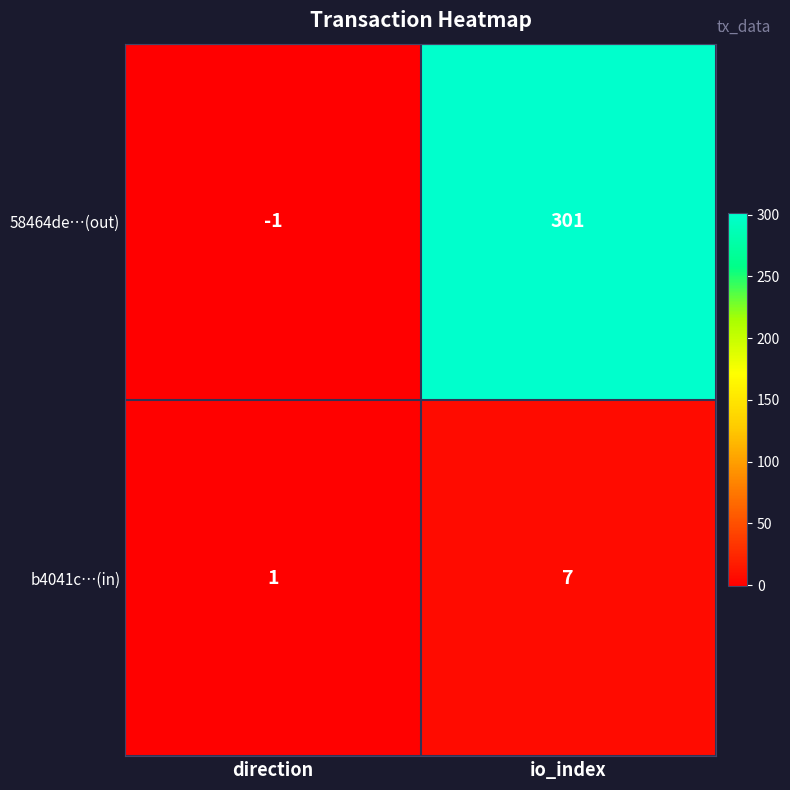

At how many categories does at least one series exceed 47?

1